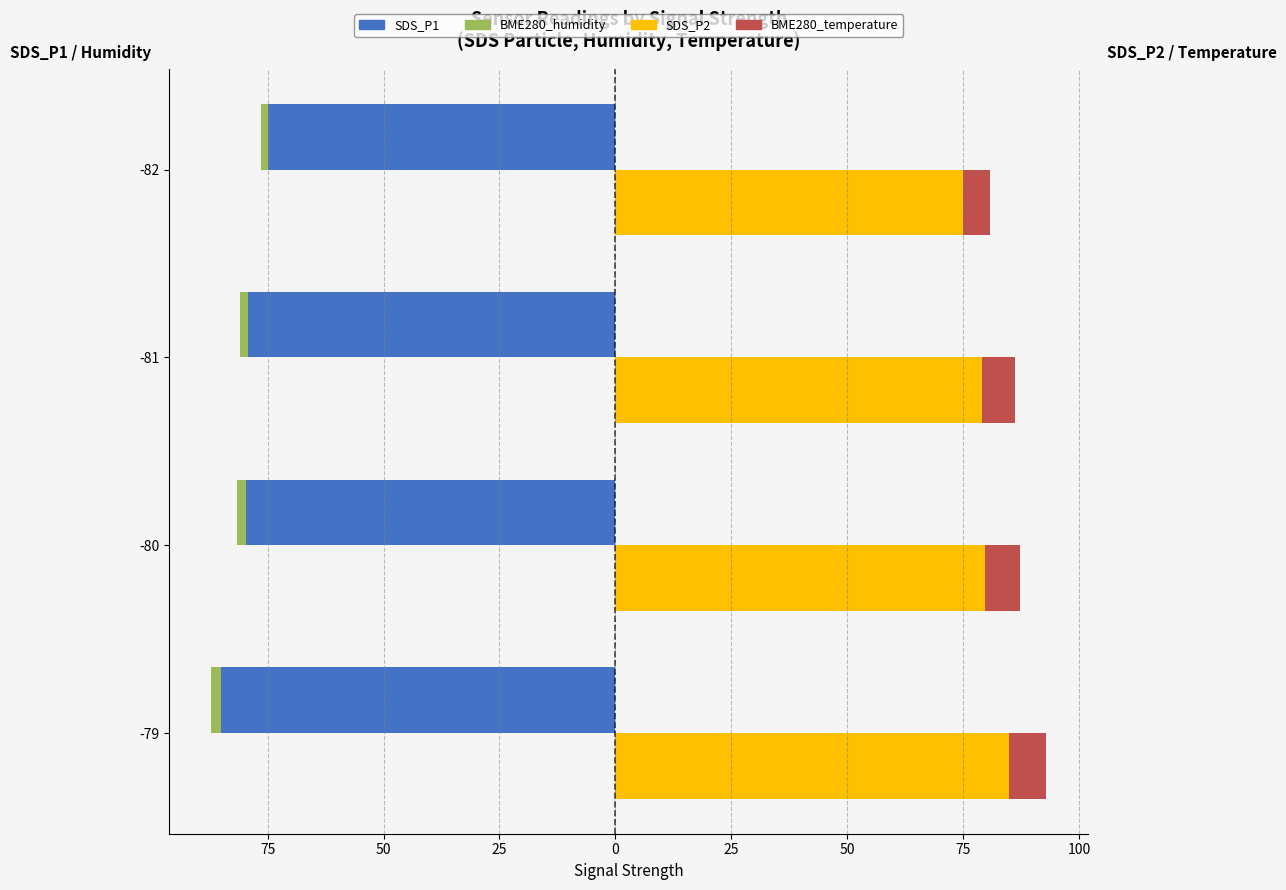

Reading right to left, transcribe all the data shown in this chart.

SDS_P1: -75.0	-79.2	-79.7	-85.0
BME280_humidity (offset): -1.5	-1.8	-2.0	-2.2
SDS_P2: 75.0	79.2	79.7	85.0
BME280_temperature (scaled): 5.8	7.0	7.7	8.0